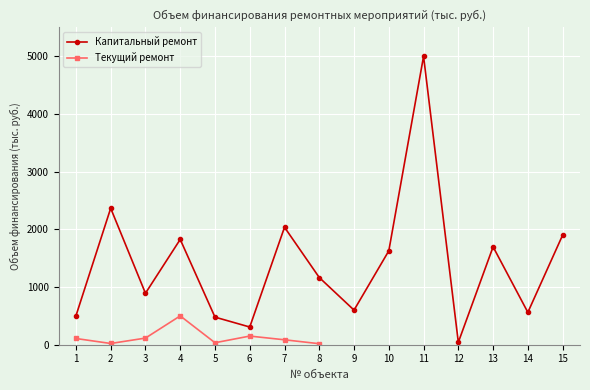

The value at 1 is 500.0. True or false?

True